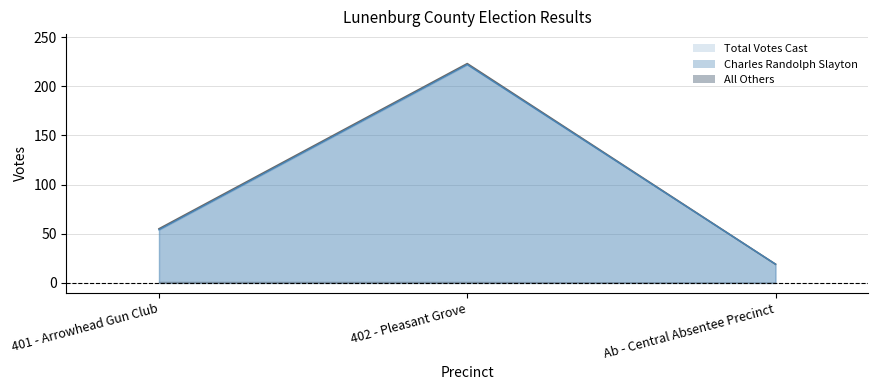

Does the chart display data point markers on the line(s)?

No